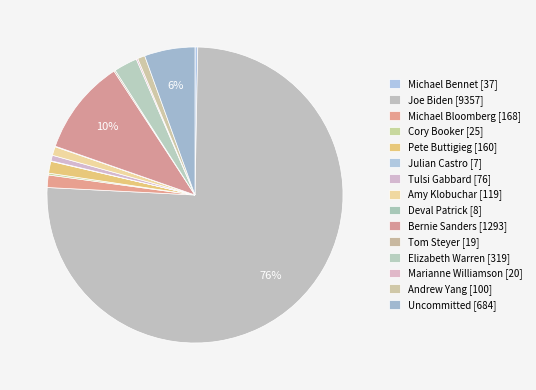

How many segments does this pie chart have?

15